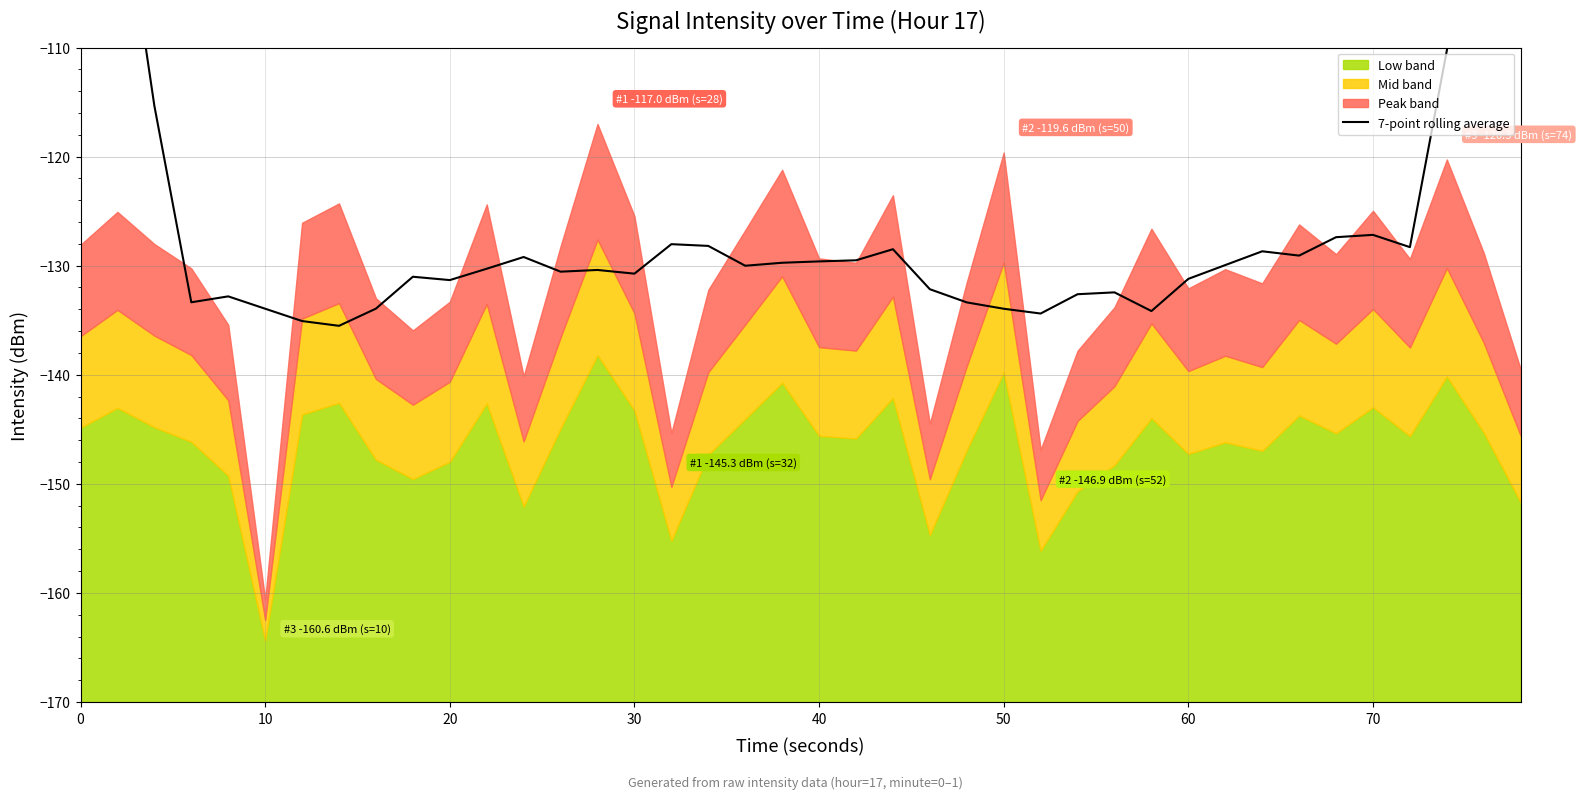

Reading left to right, transcribe all the data shown in this chart.

-73.1	-92.4	-115.3	-133.4	-132.8	-133.9	-135.1	-135.5	-133.9	-131.0	-131.3	-130.3	-129.2	-130.5	-130.4	-130.7	-128.0	-128.2	-130.0	-129.7	-129.6	-129.5	-128.5	-132.2	-133.4	-133.9	-134.4	-132.6	-132.4	-134.2	-131.2	-129.9	-128.7	-129.1	-127.4	-127.2	-128.3	-110.3	-91.8	-74.0